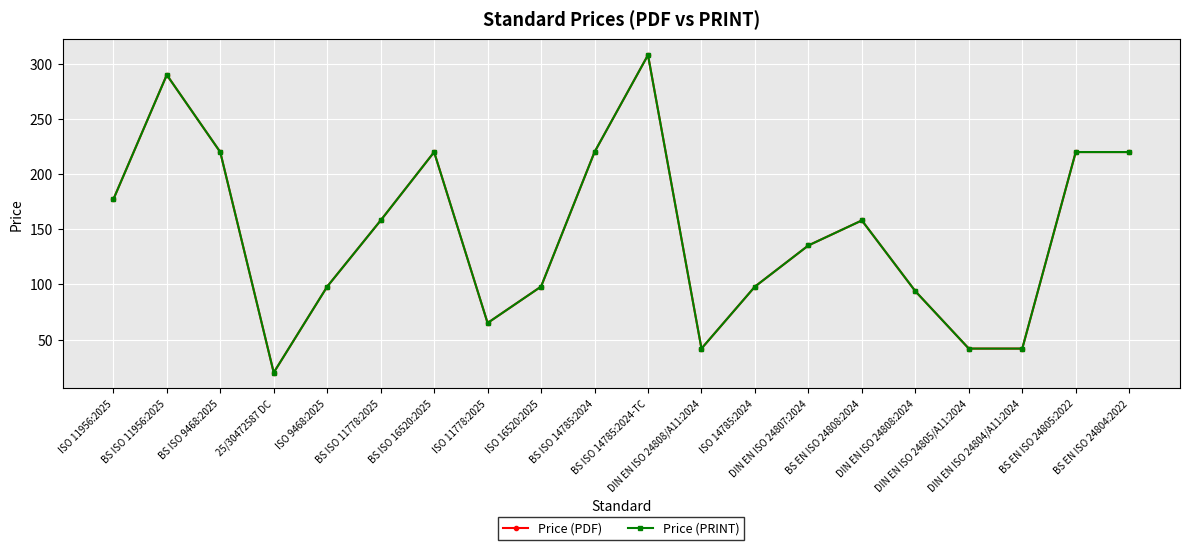

True or false: Price (PRINT) and Price (PDF) cross at least once.

False